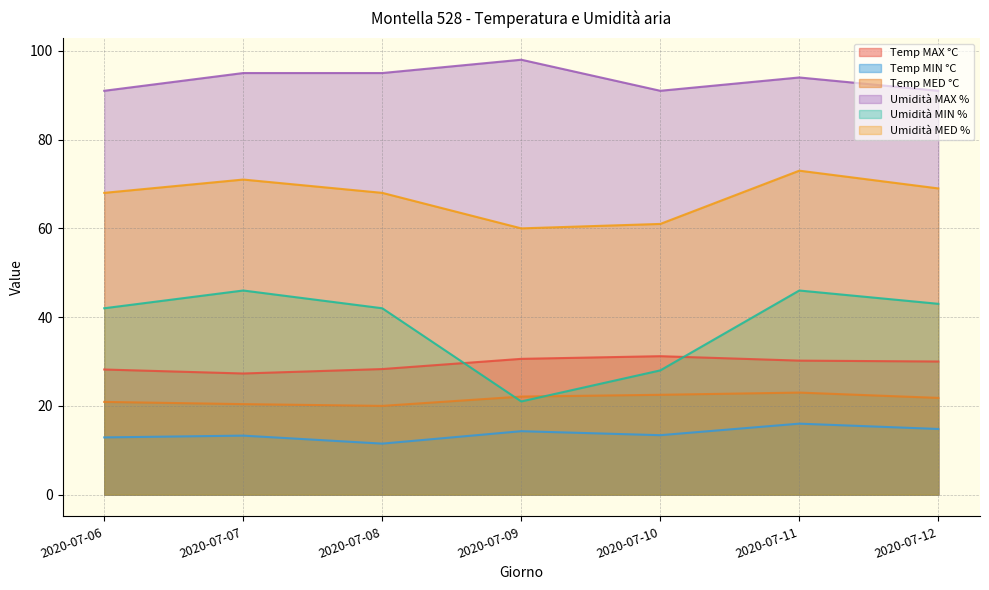

What are all the series names shown in the legend?

Temp MAX °C, Temp MIN °C, Temp MED °C, Umidità MAX %, Umidità MIN %, Umidità MED %